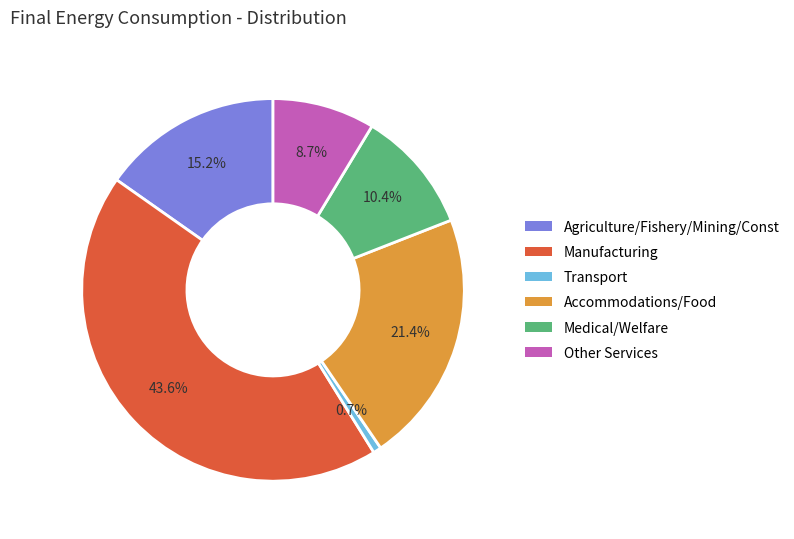

To the nearest percent, what is the average slice percentage?

17%